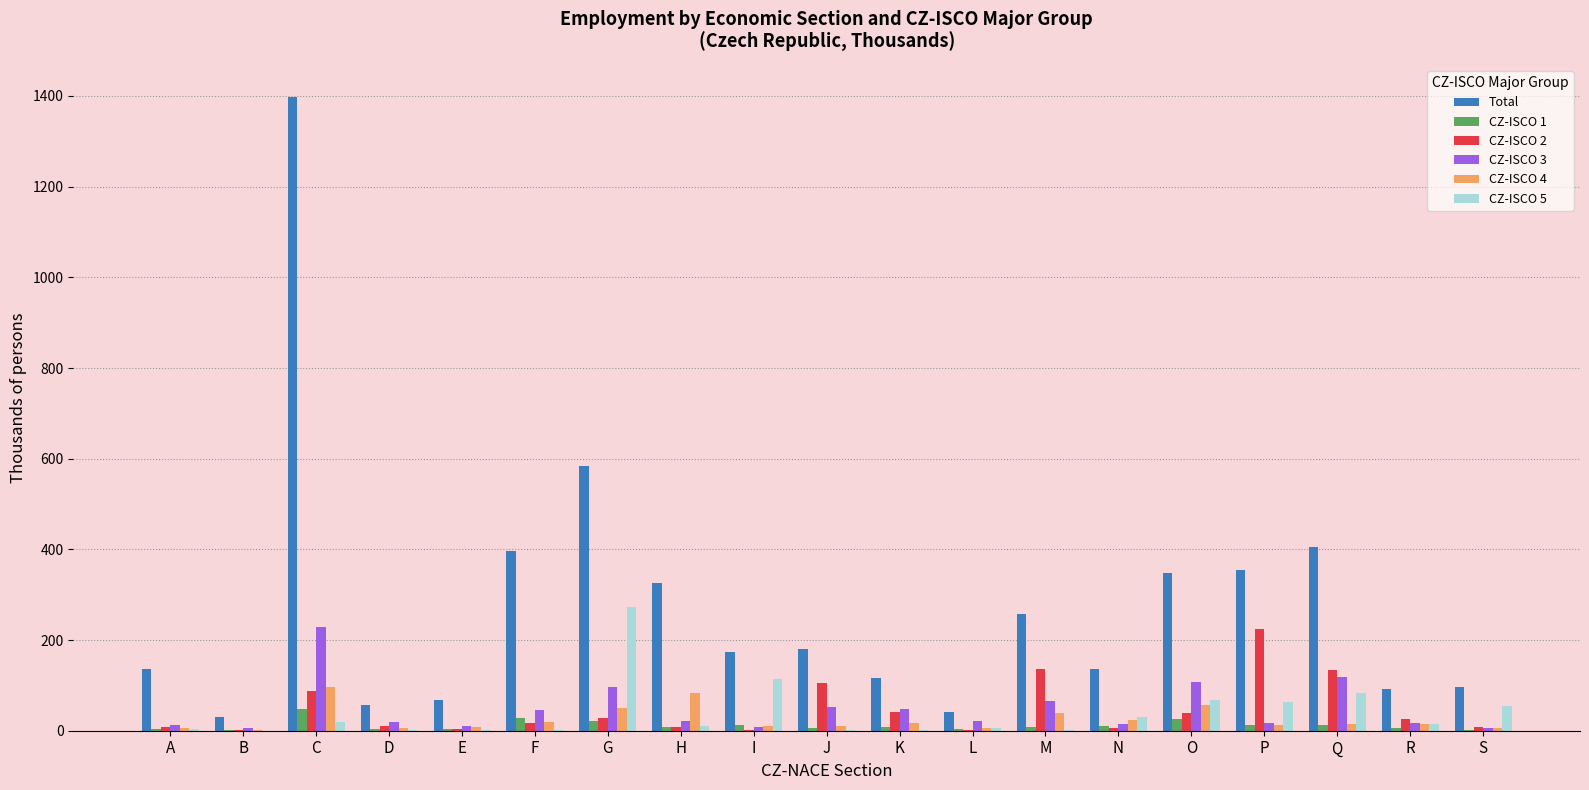

What is the sum of all CZ-ISCO 3 values?

916.6